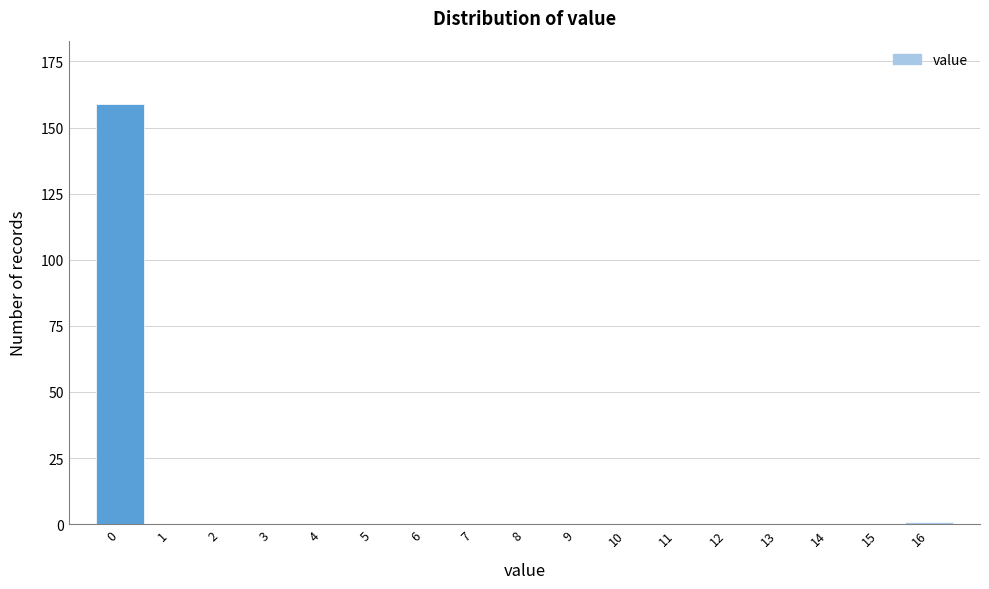

Reading right to left, what are all the values shown in this chart?

16=1	15=0	14=0	13=0	12=0	11=0	10=0	9=0	8=0	7=0	6=0	5=0	4=0	3=0	2=0	1=0	0=159